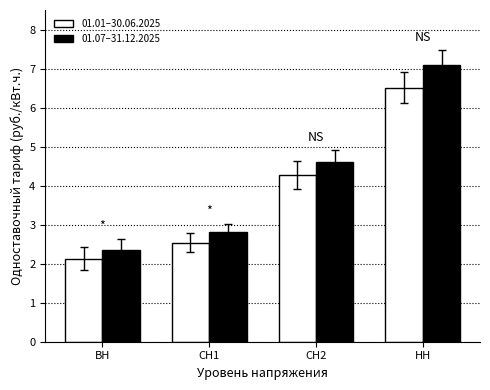

Which series has the largest range (max minus min)?

01.07–31.12.2025